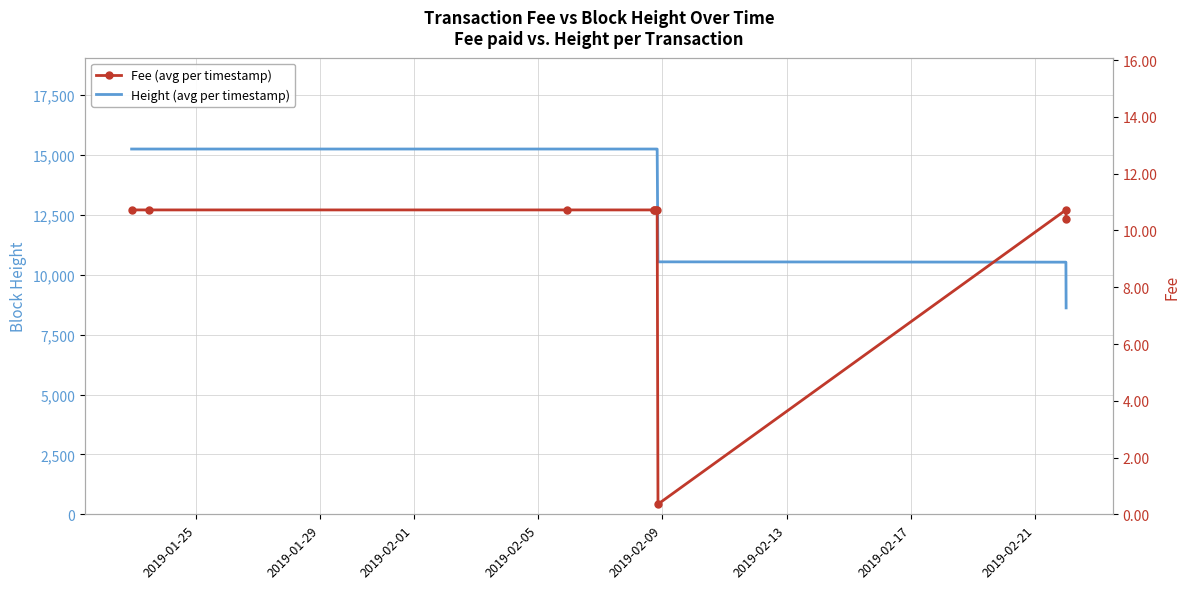

Where is Height (avg per timestamp) nearest to the value 11934?

2019-02-21